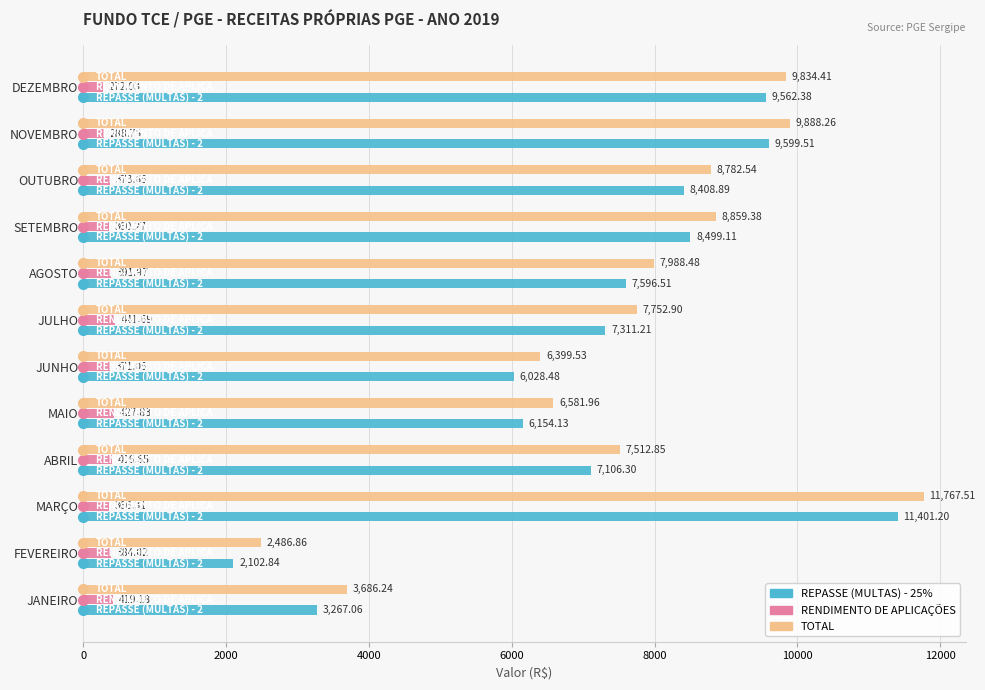

What is the sum of all TOTAL values?

91540.9